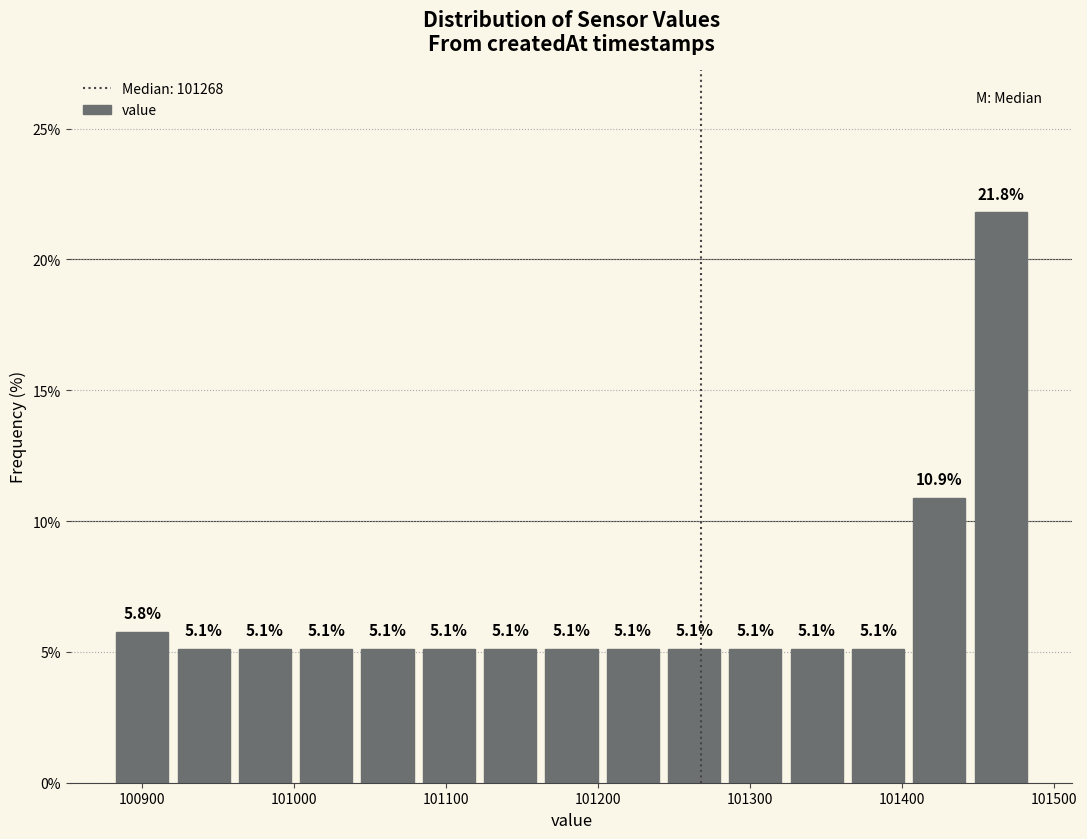

Reading left to right, transcribe this chart: for each bar, give the range it covers on the x-axis and its height. The bar edges are not printed on the chart, so give them approximately, as read against the axis.

100880 to 100920: 5.8
100920 to 100960: 5.1
100960 to 101000: 5.1
101000 to 101040: 5.1
101040 to 101080: 5.1
101080 to 101120: 5.1
101120 to 101160: 5.1
101160 to 101200: 5.1
101200 to 101240: 5.1
101240 to 101280: 5.1
101280 to 101320: 5.1
101320 to 101360: 5.1
101360 to 101400: 5.1
101400 to 101440: 10.9
101440 to 101490: 21.8